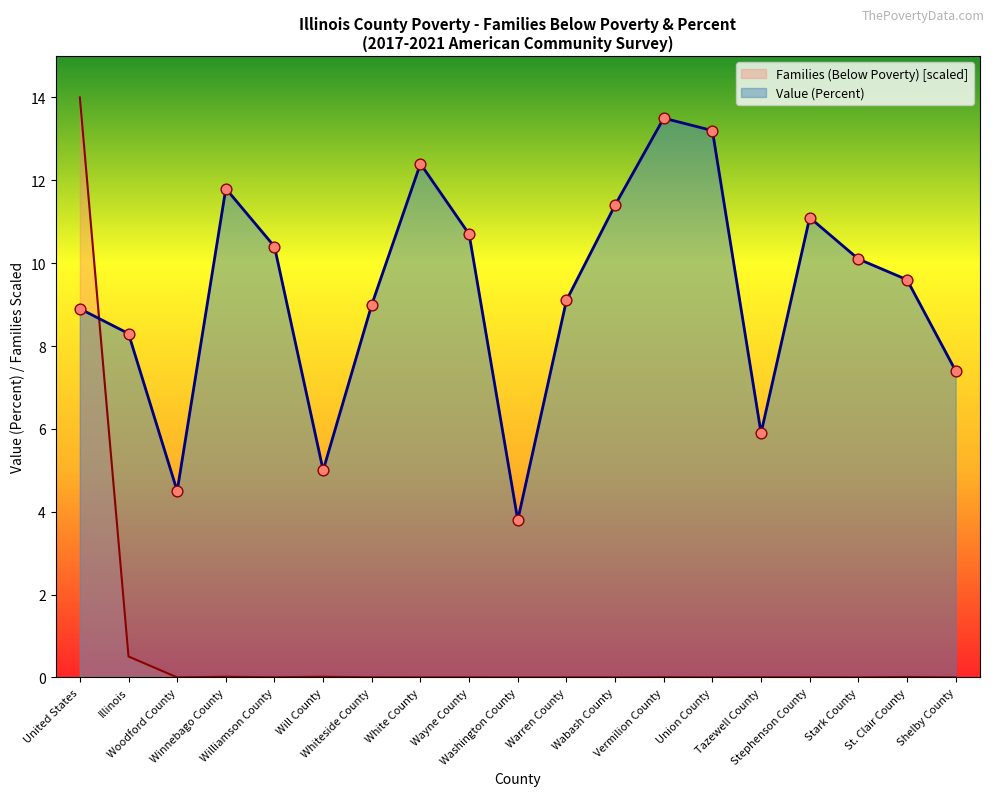

Which series has the largest total across all categories?

Value (Percent)